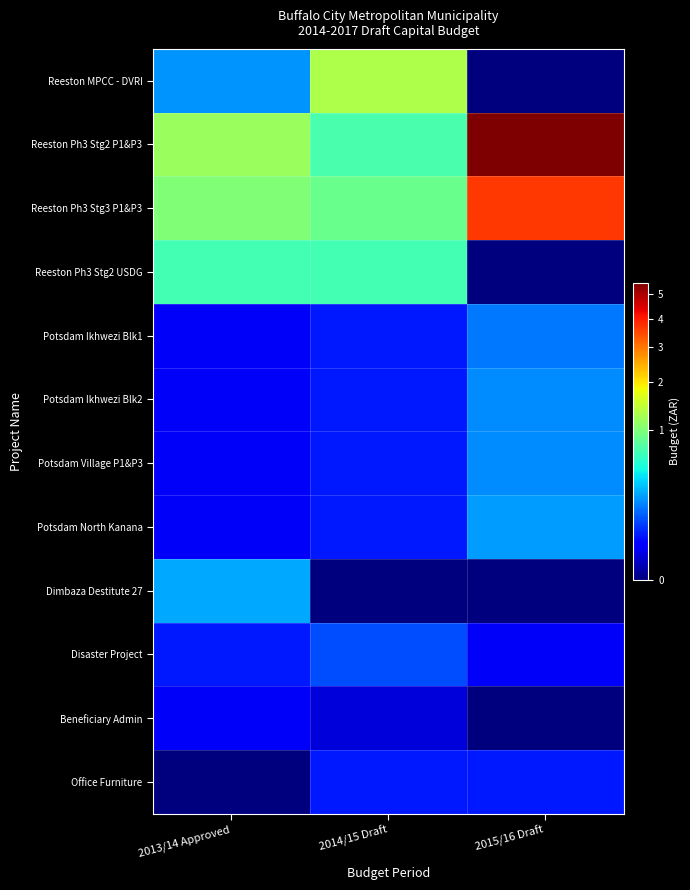

What is the greatest value displayed?

55265000